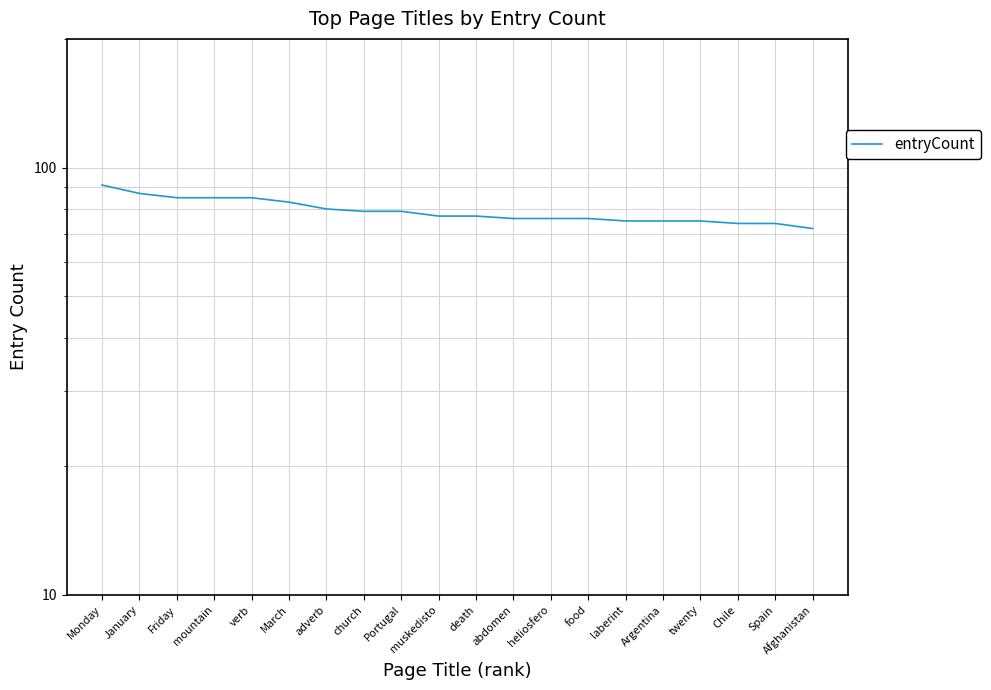

The value at January is 143. True or false?

False